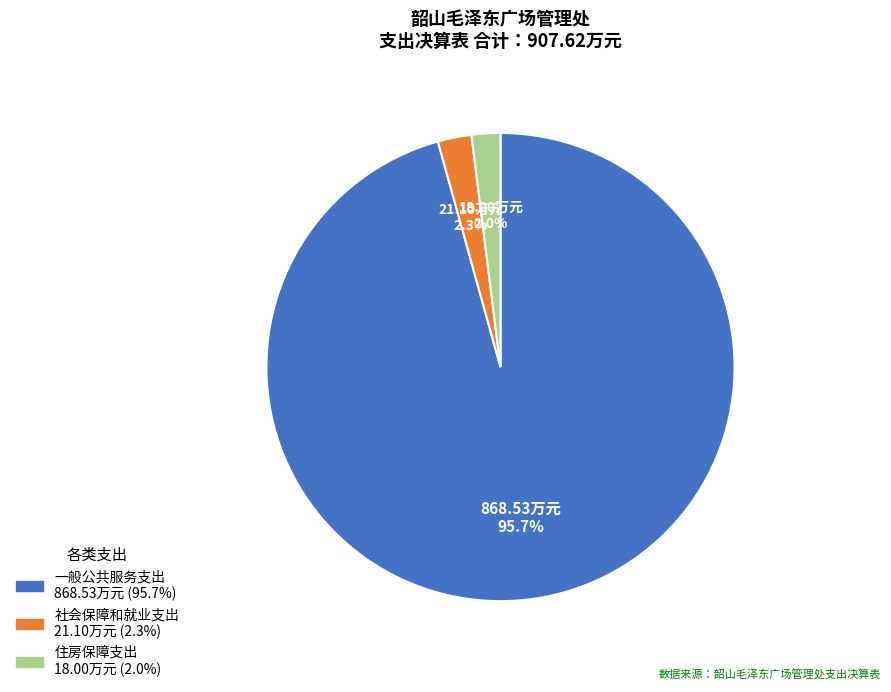

Does 一般公共服务支出 represent more than half of the total?

Yes